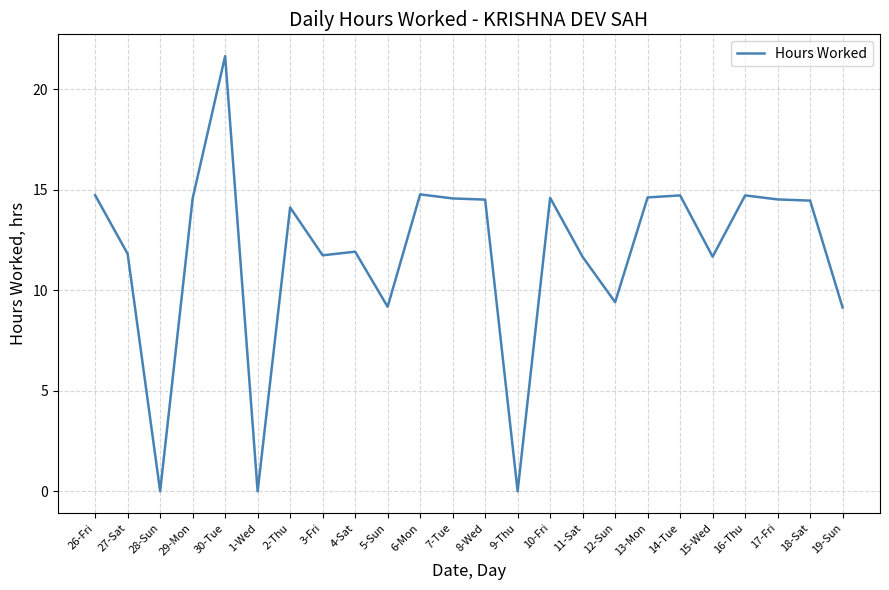

The chart shows a value of 3.4 at 4-Sat. True or false?

False